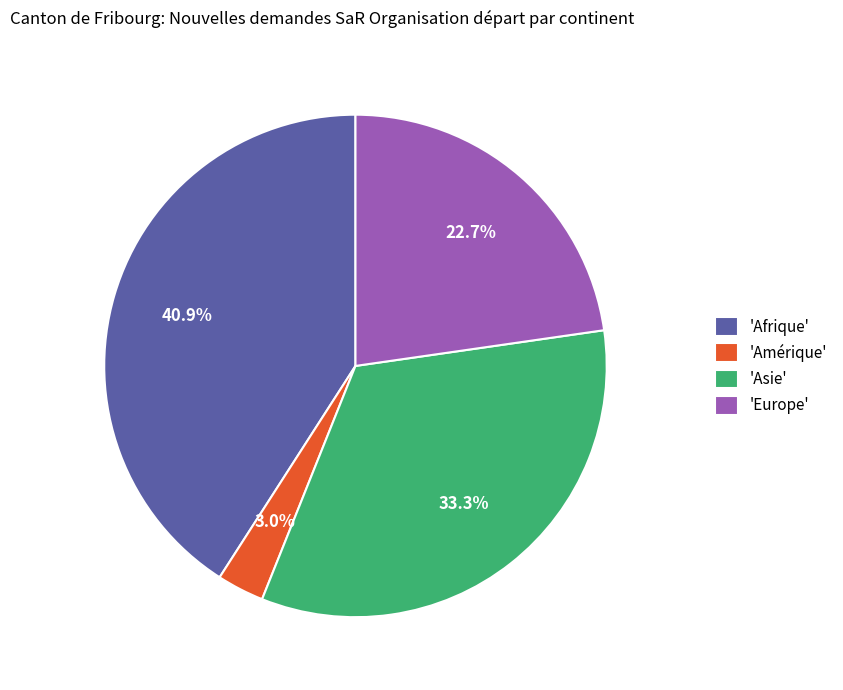

How many slices are in this pie chart?

4